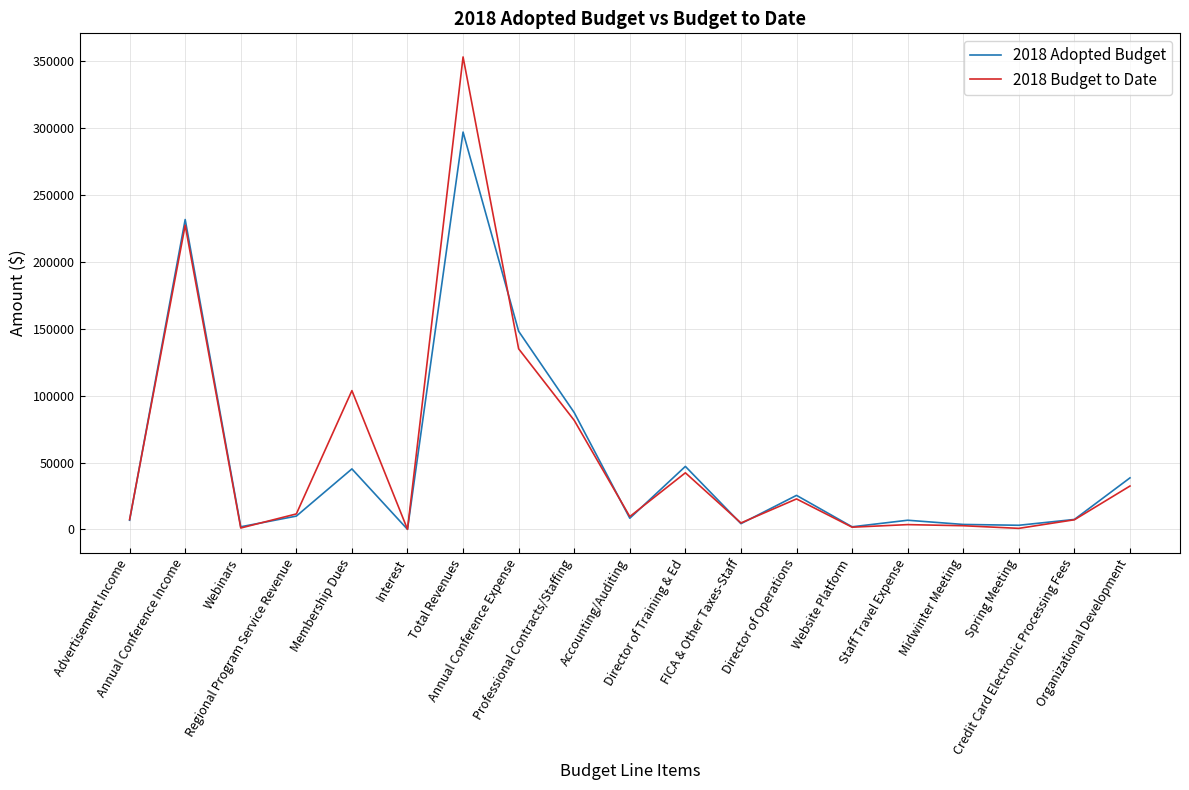

What is the minimum value for 2018 Budget to Date?

125.2